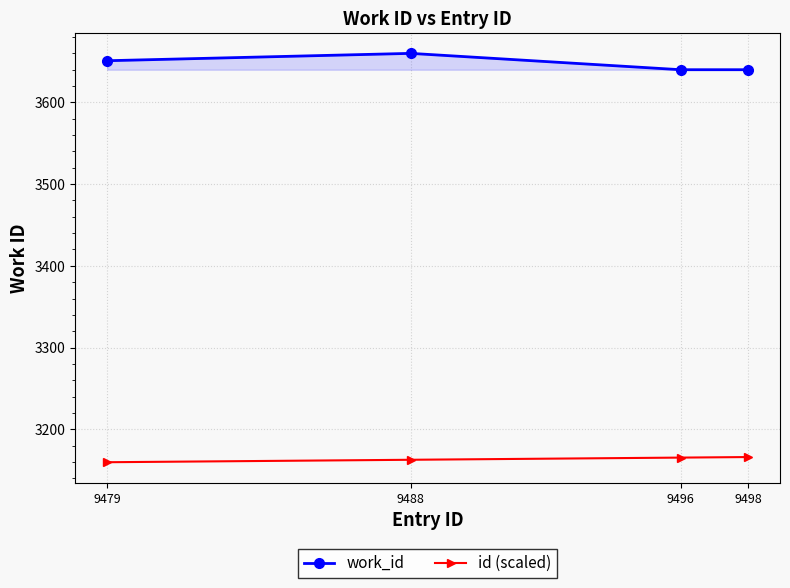

What is the difference between the highest and lowest values at 9498?

474.0